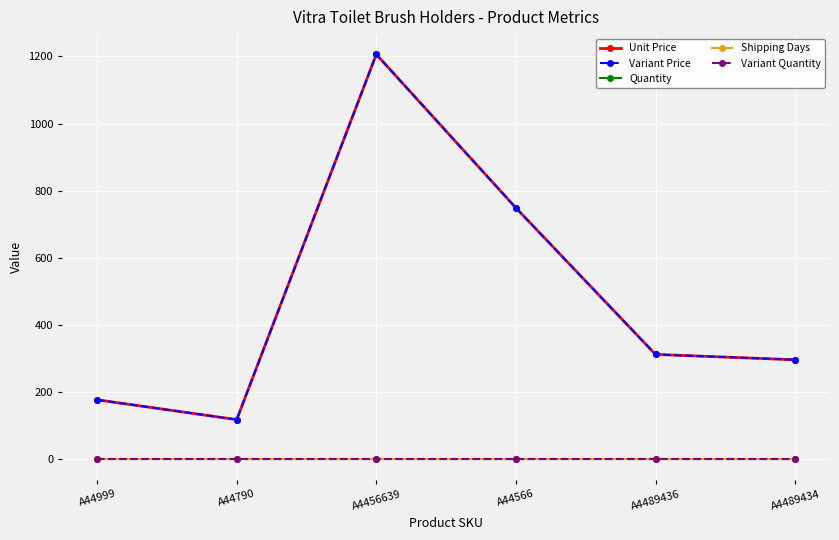

At which label is Unit Price closest to 662?

A44566